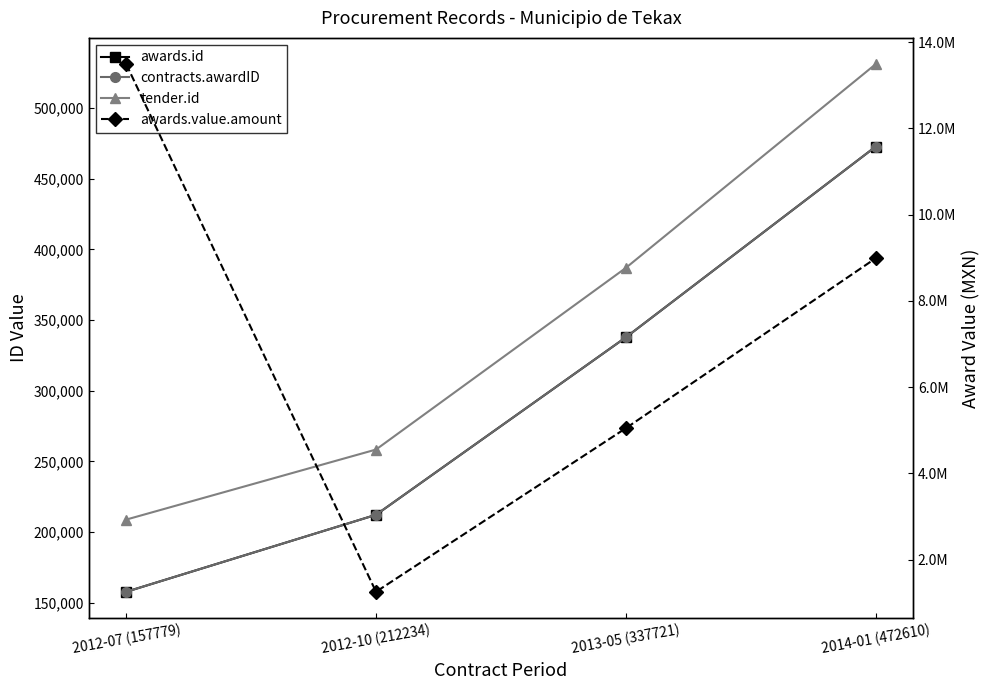

True or false: tender.id and awards.id cross at least once.

False